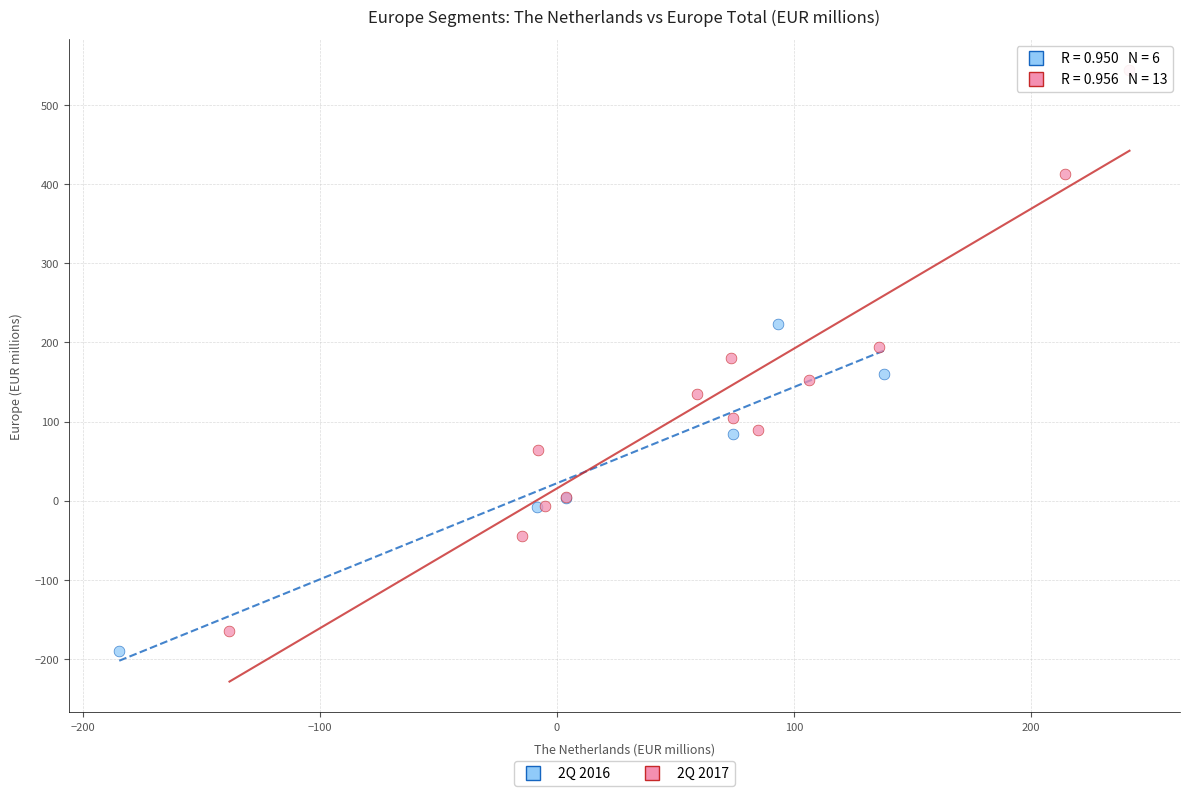

Which series reaches the maximum Y coordinate?

2Q 2017